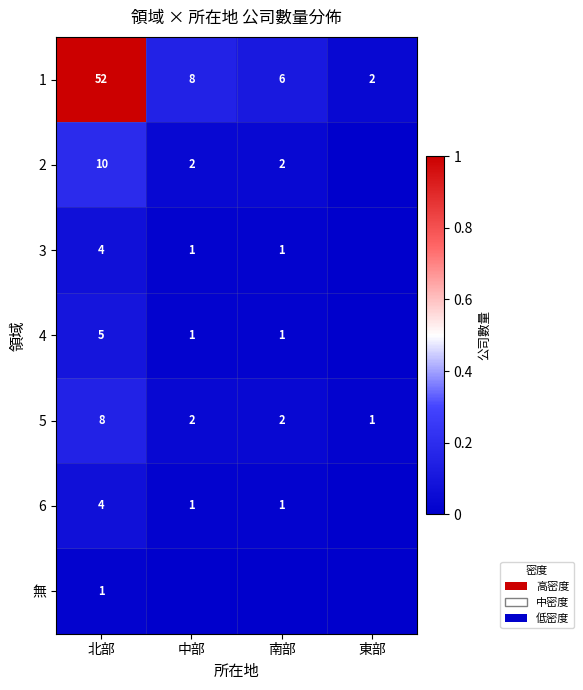

Which has a higher value, 南部 or 東部?

南部